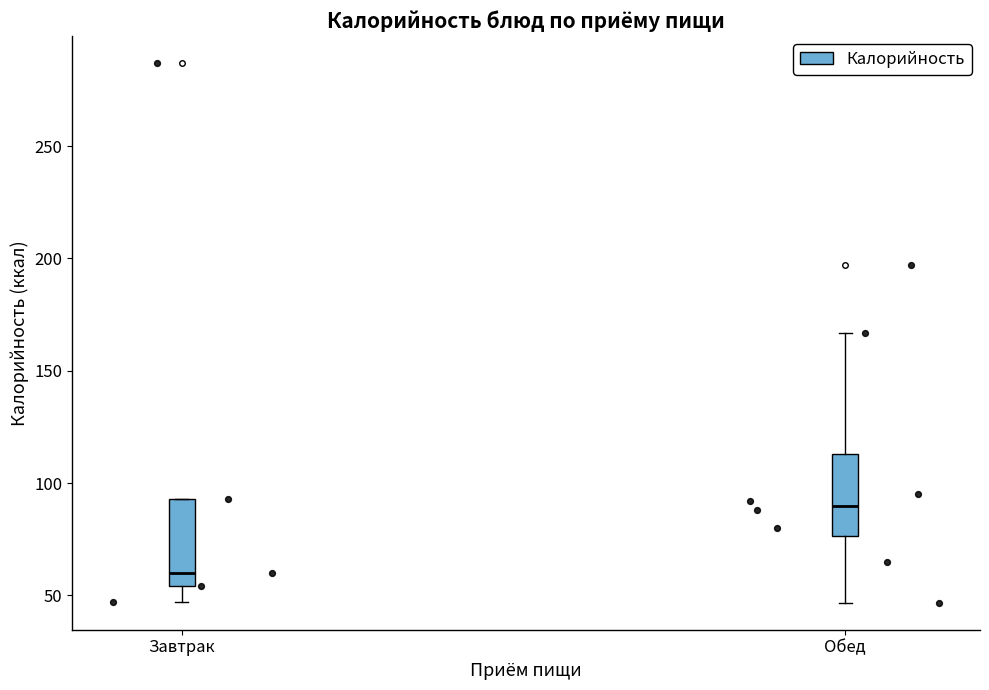

Which box has the highest median line?

Обед